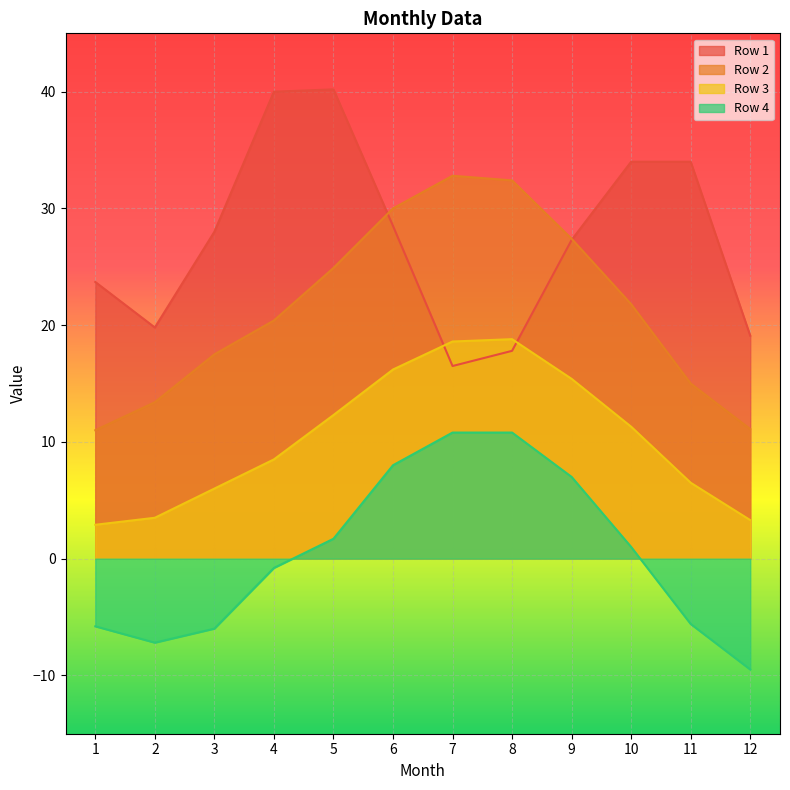

Which series has the largest total across all categories?

Row 1